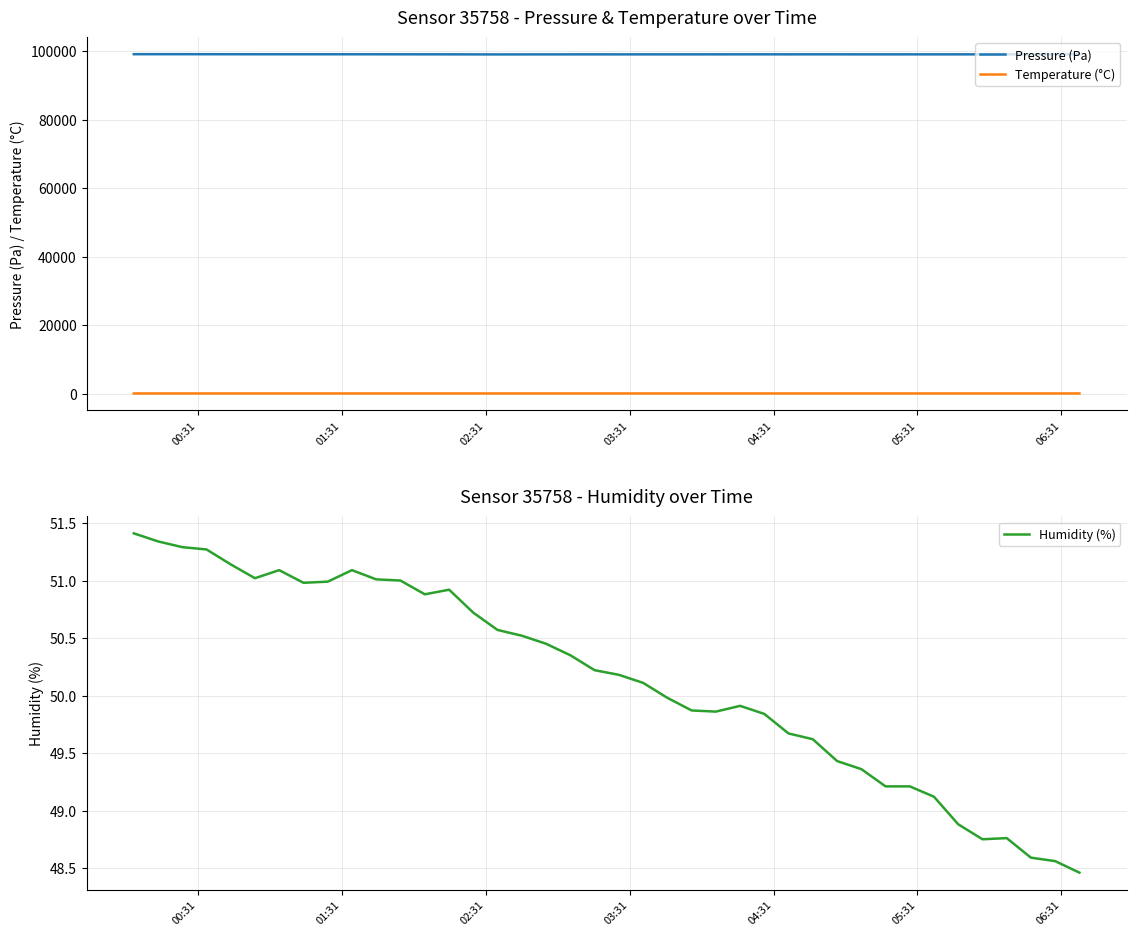

True or false: Pressure (Pa) and Temperature (°C) cross at least once.

False